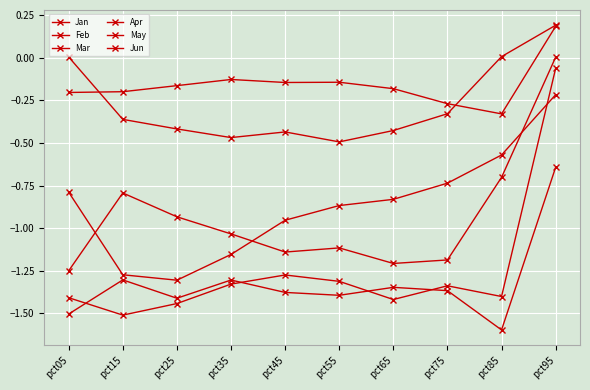

How many lines are shown in the chart?

6